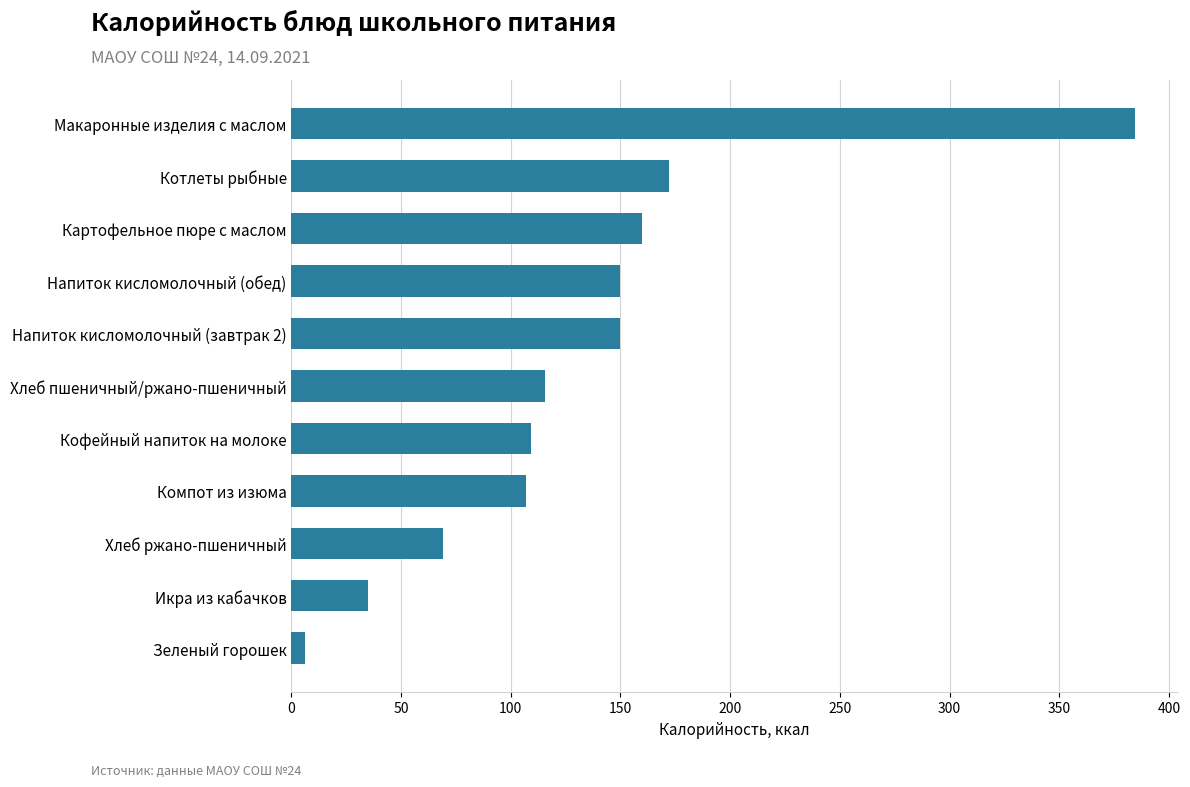

At which label is the value closest to 195?

Котлеты рыбные